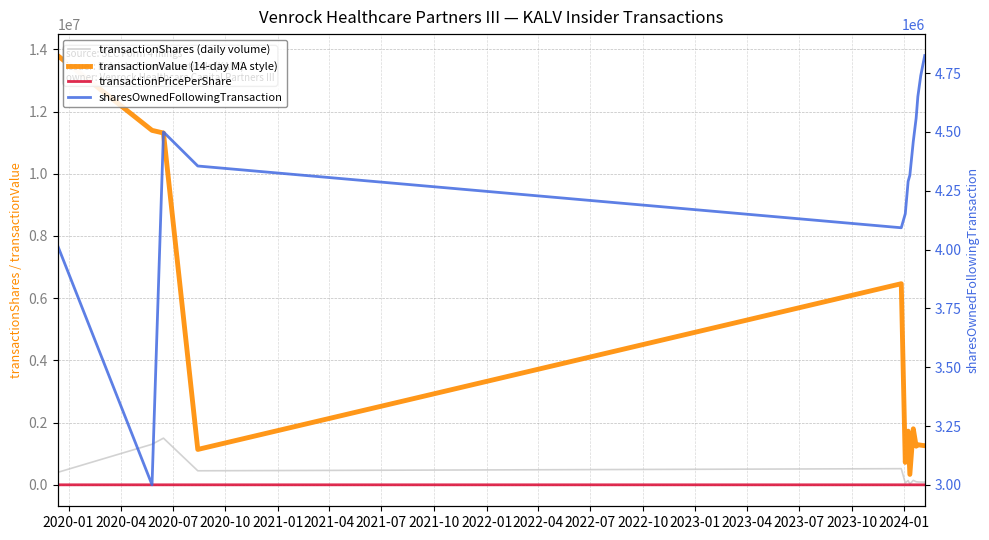

Reading left to right, what are all the values shown in this chart?

transactionShares (daily volume): 400000.0	1303636.0	1500000.0	451000.0	519017.0	59369.0	137700.0	26246.0	143605.0	99129.0	91804.0	88099.0	86048.0
transactionValue (14-day MA style): 13800000.0	11395493.0	11310000.0	1137120.0	6465650.0	720543.0	1726457.0	333779.0	1801602.0	1241685.0	1289802.0	1274793.0	1257829.0
transactionPricePerShare: 34.5	8.7	7.5	2.5	12.5	12.1	12.5	12.7	12.5	12.5	14.0	14.5	14.6
sharesOwnedFollowingTransaction: 4016873.0	3000000.0	4500000.0	4355273.0	4092731.0	4152100.0	4289800.0	4316046.0	4459651.0	4558780.0	4650584.0	4738683.0	4824731.0